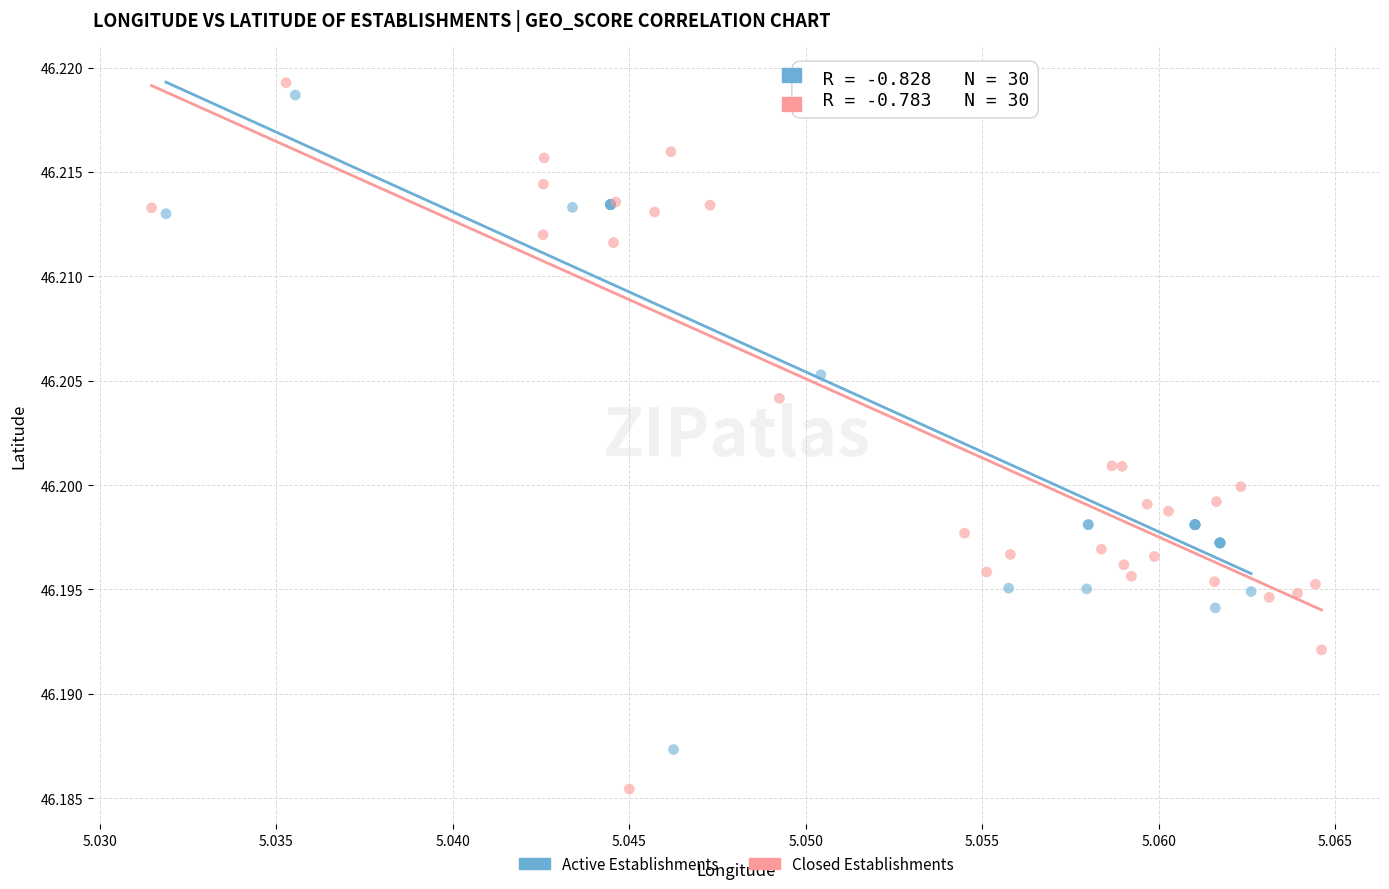

Which series contains the lowest Y value?

Closed Establishments